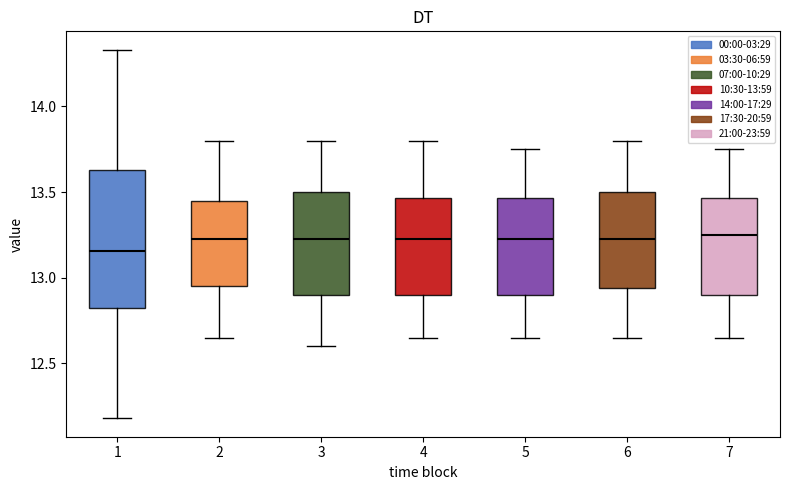

Comparing the boxes themselves (not the whiskers), which one is the tallest?

1